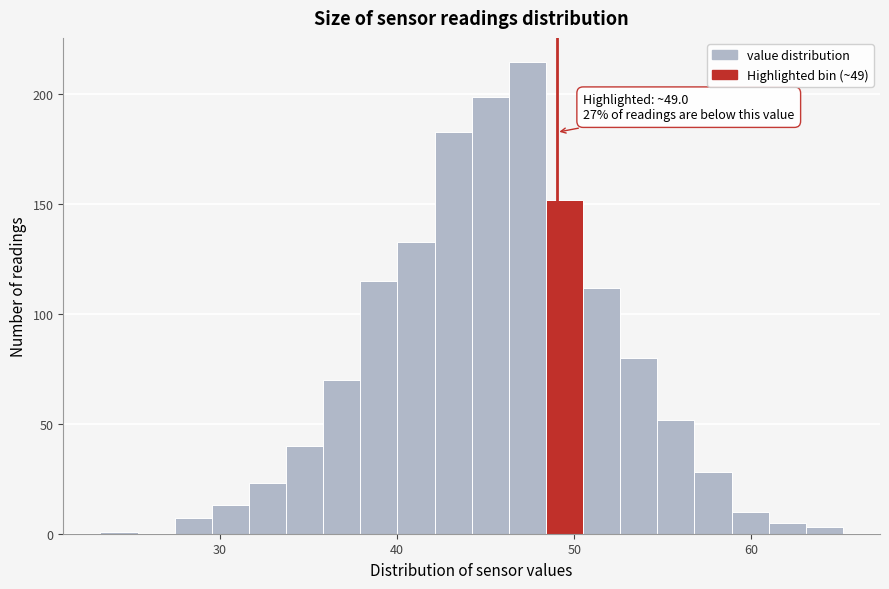

Read against the x-axis, roughly where is the centre of the tallest bar?

47